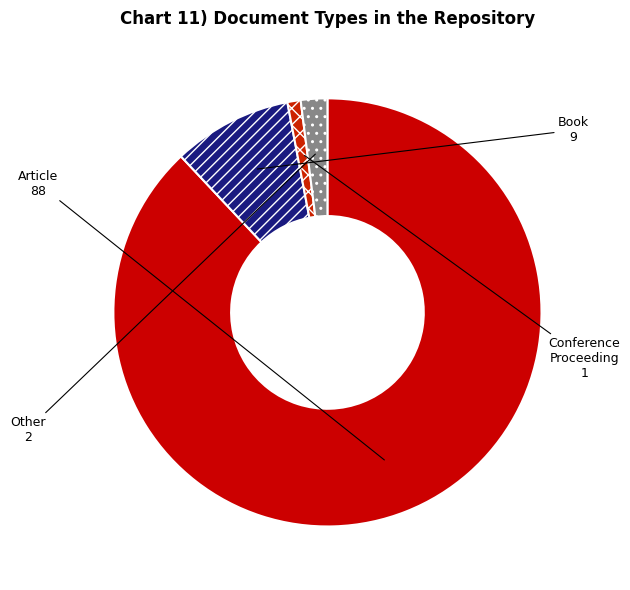

Combined, do Other and Book account for over 50%?

No